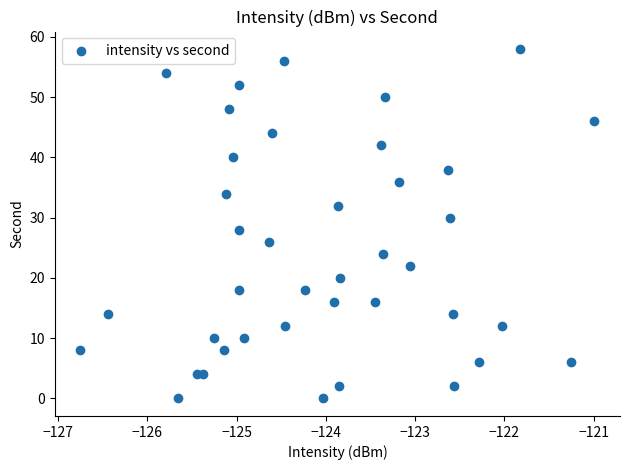

What is the range of Y values (max minus min)?

58